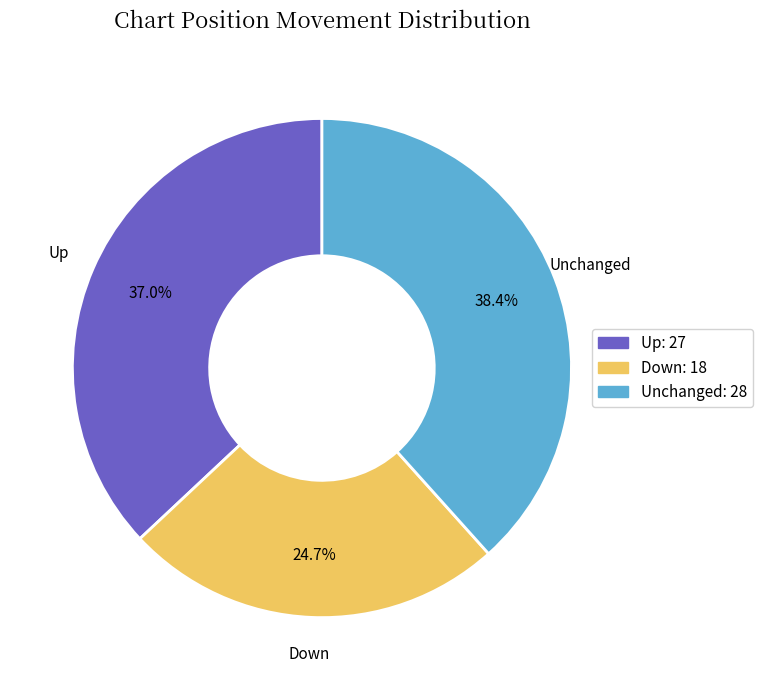

How many slices are in this pie chart?

3